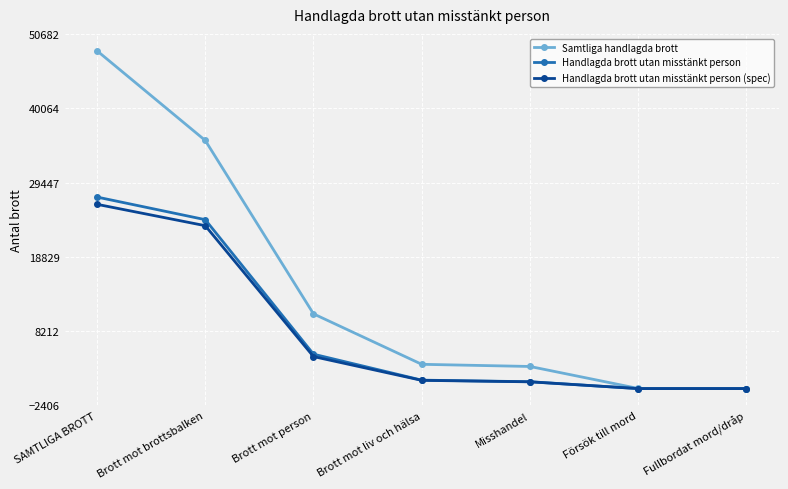

What is the label of the 4th point from the left?

Brott mot liv och hälsa